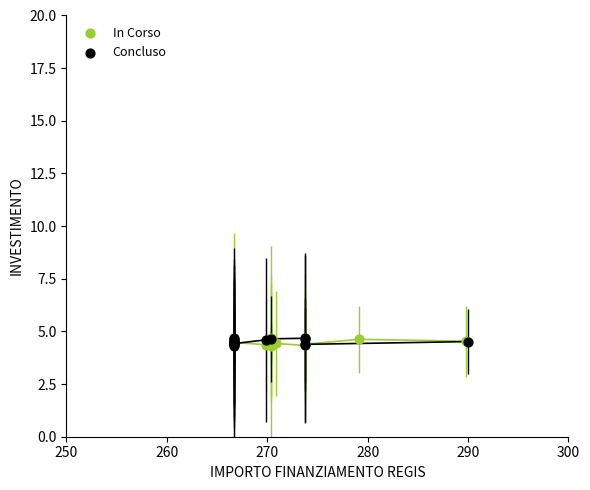

What are all the series names shown in the legend?

In Corso, Concluso